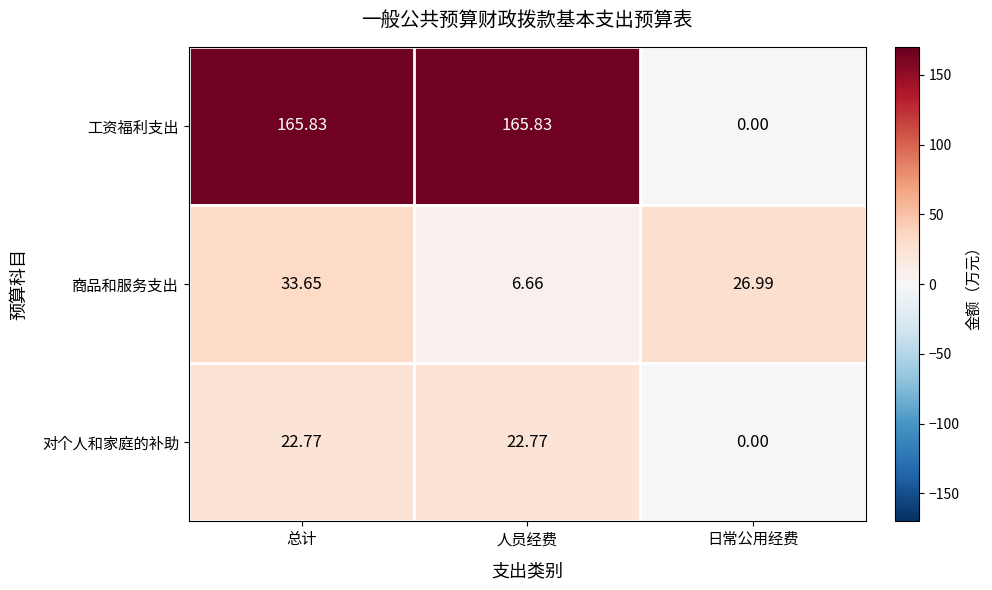

Between 人员经费 and 日常公用经费, which series saw the biggest shift?

工资福利支出